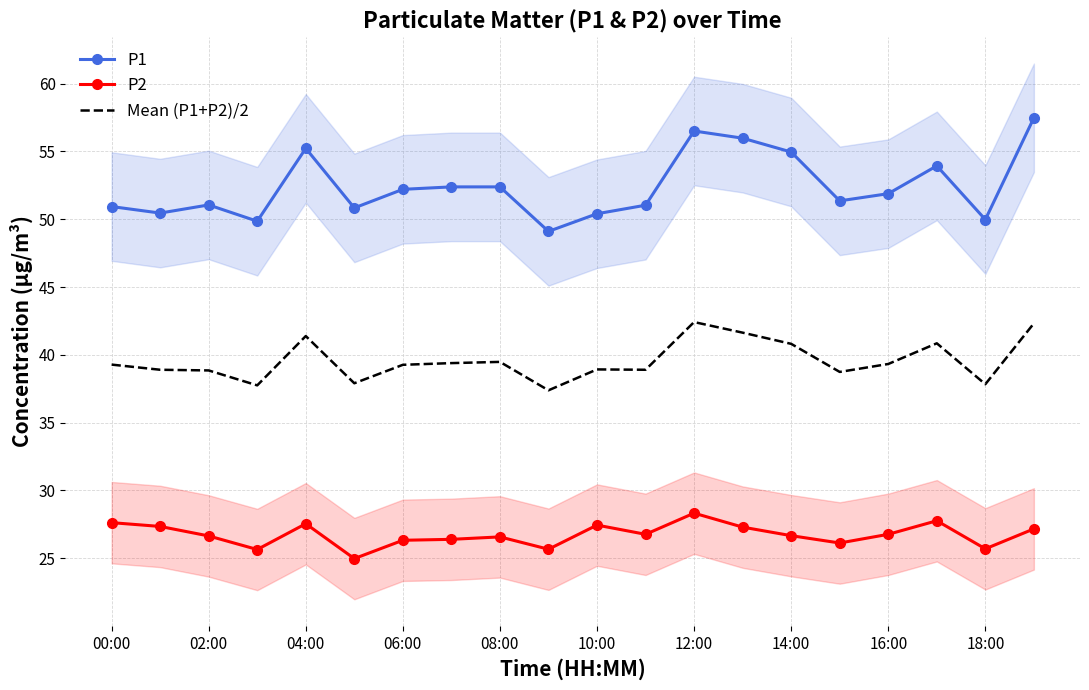

True or false: Mean (P1+P2)/2 and P1 cross at least once.

False